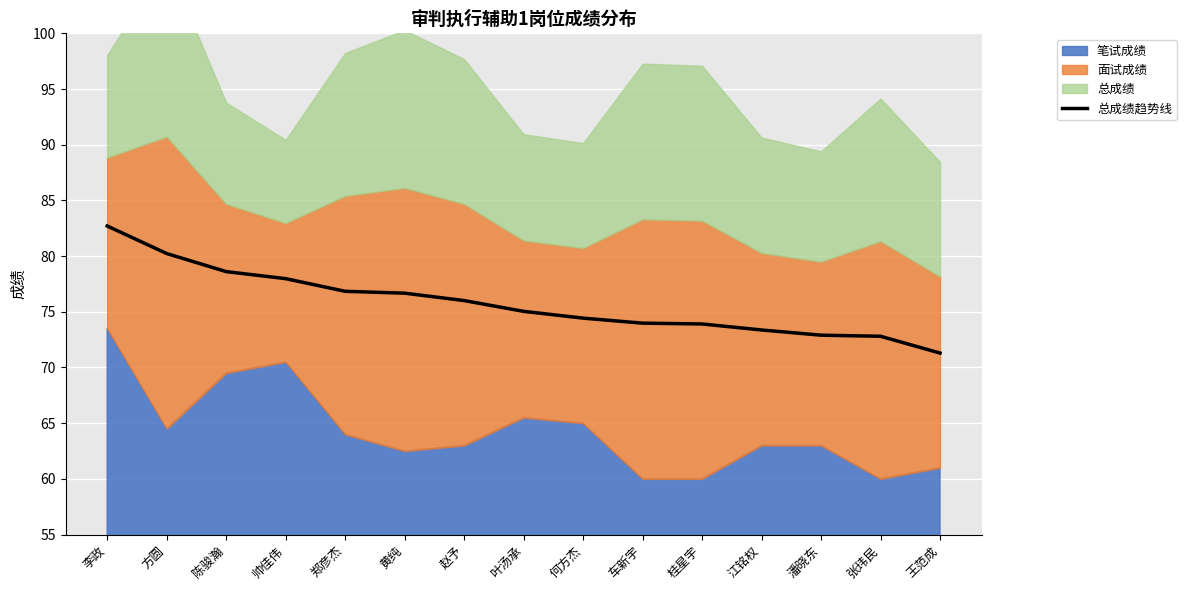

True or false: the data has more than 1 interior local peaks.

False